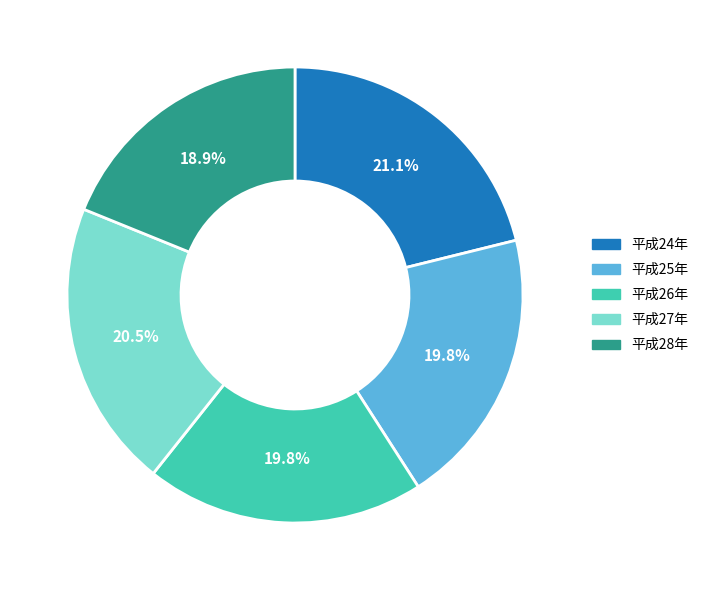

To the nearest percent, what is the average slice percentage?

20%